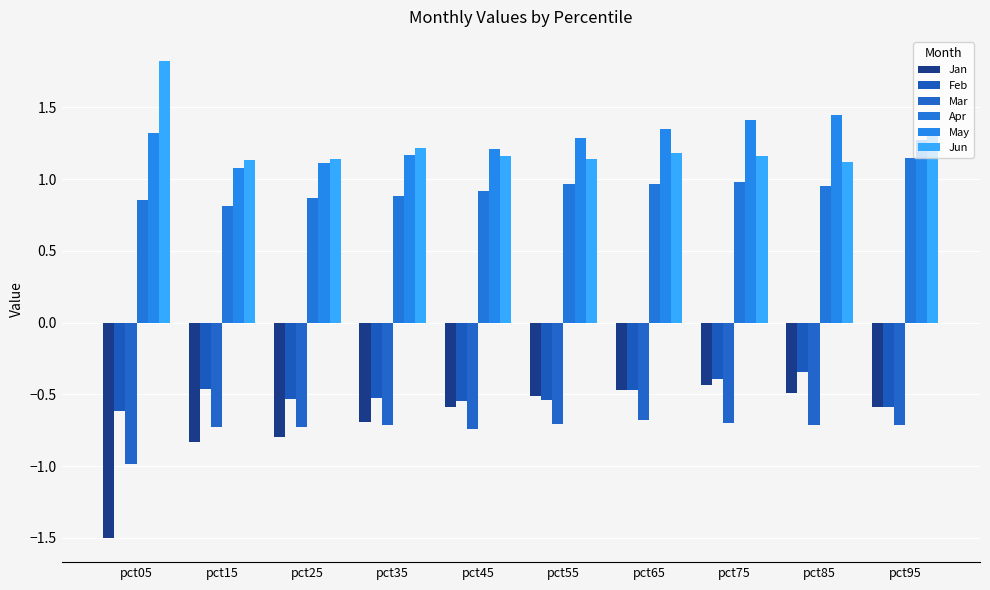

Which has a higher value, pct05 or pct45?

pct45